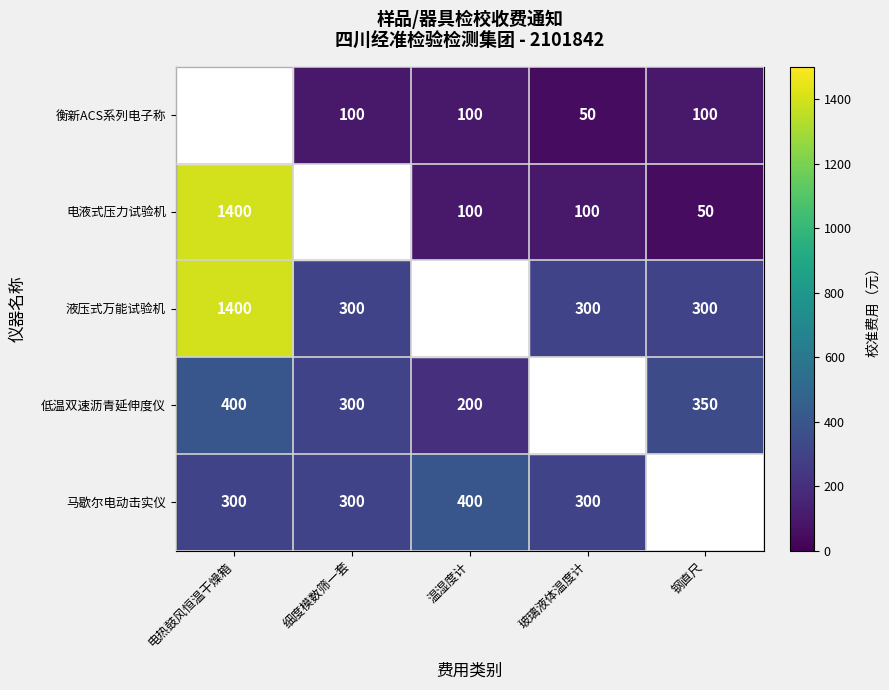

True or false: 衡新ACS系列电子称 has a value of 50 at 玻璃液体温度计.

True